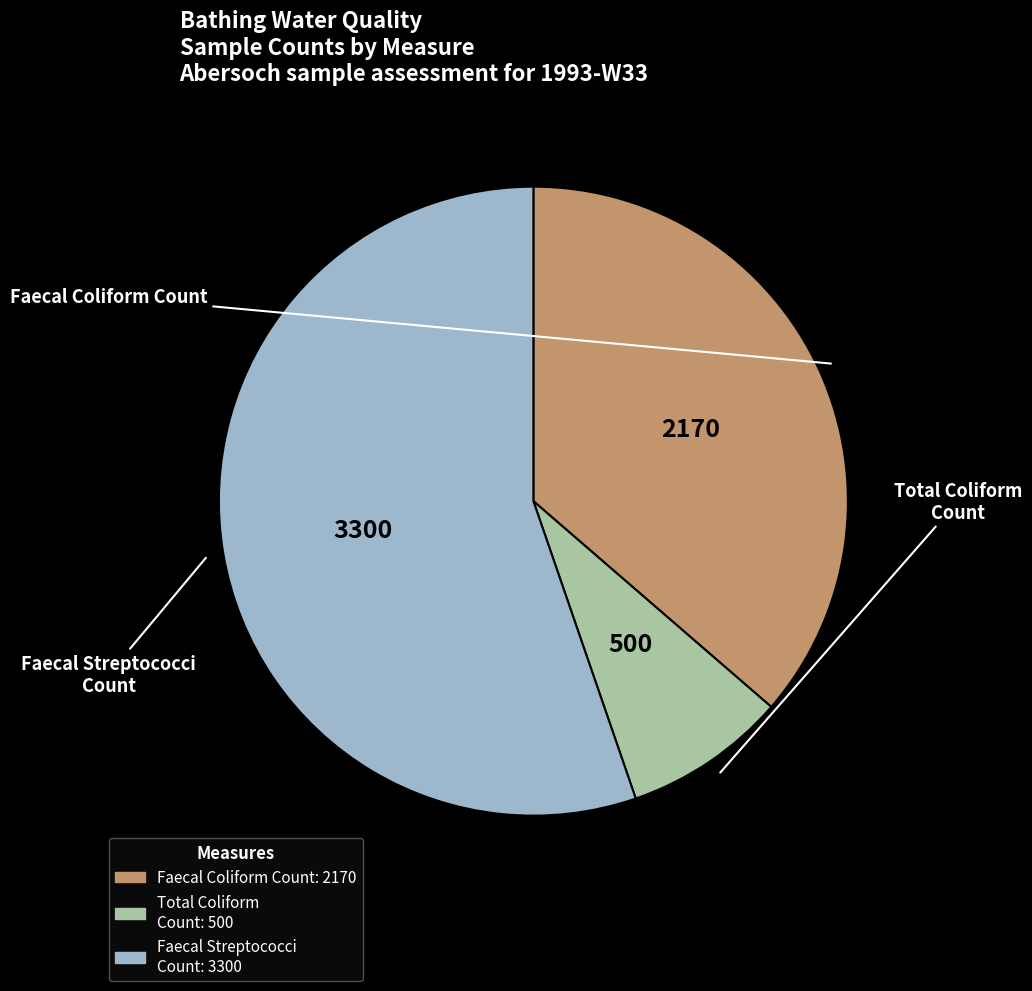

Is there a majority slice in this chart?

Yes